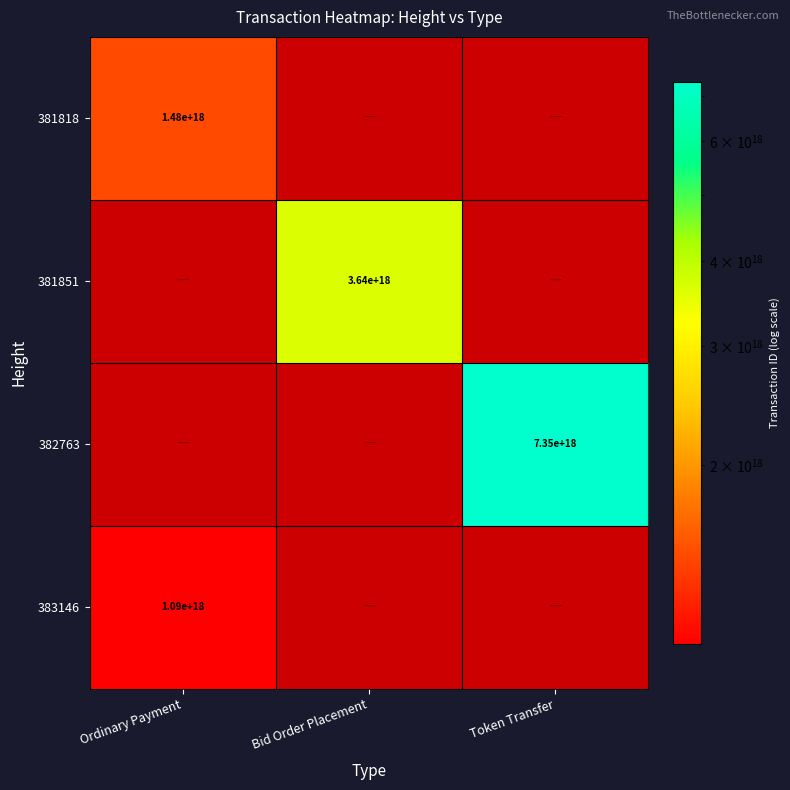

The 382763 series shows 7350000000000000000 at Token Transfer. True or false?

True